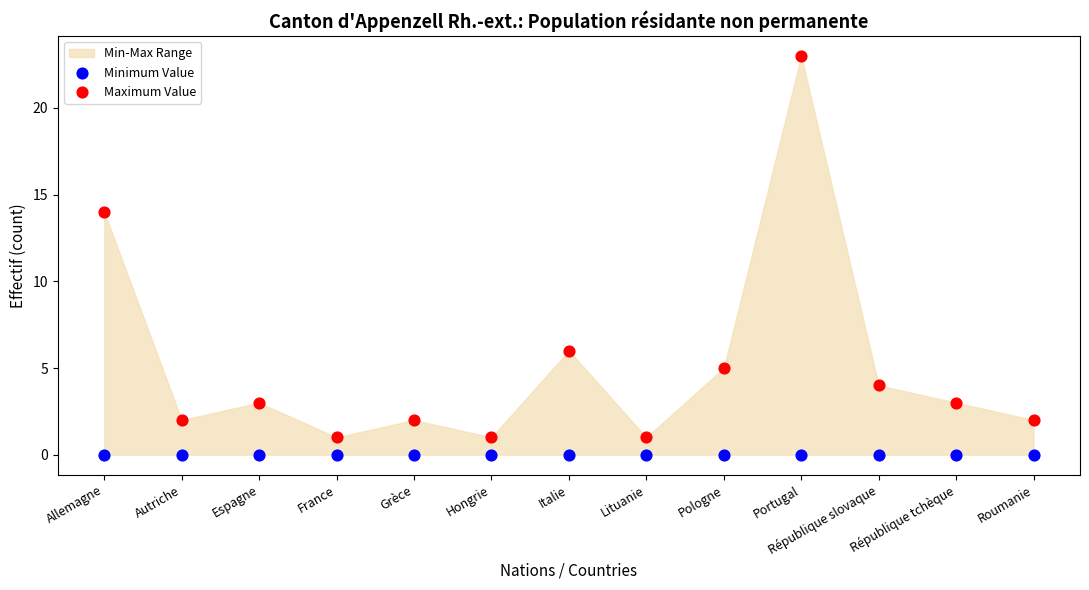

Across all series, what Y value is closest to 11?

14